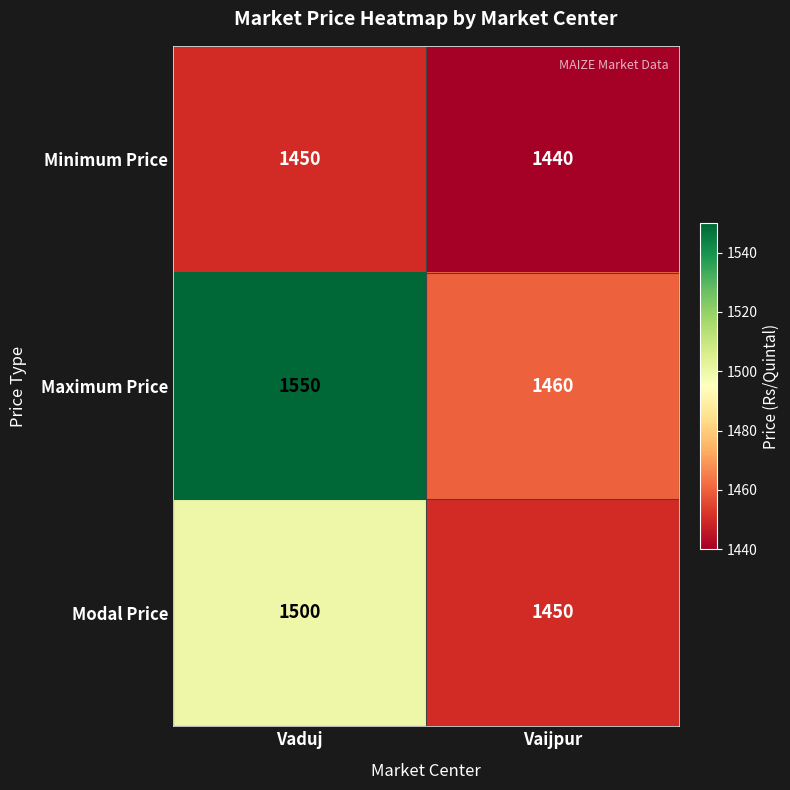

Rank the series at Vaduj from highest to lowest value.

Maximum Price, Modal Price, Minimum Price